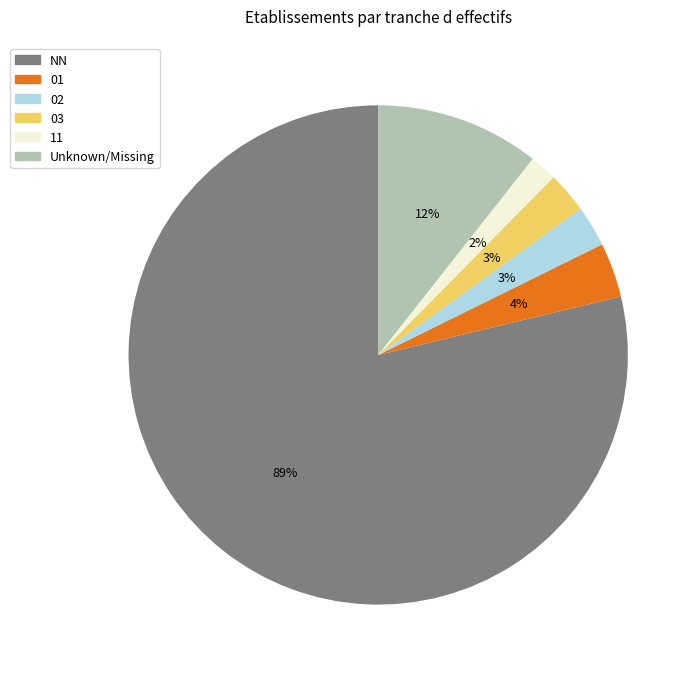

How many segments does this pie chart have?

6